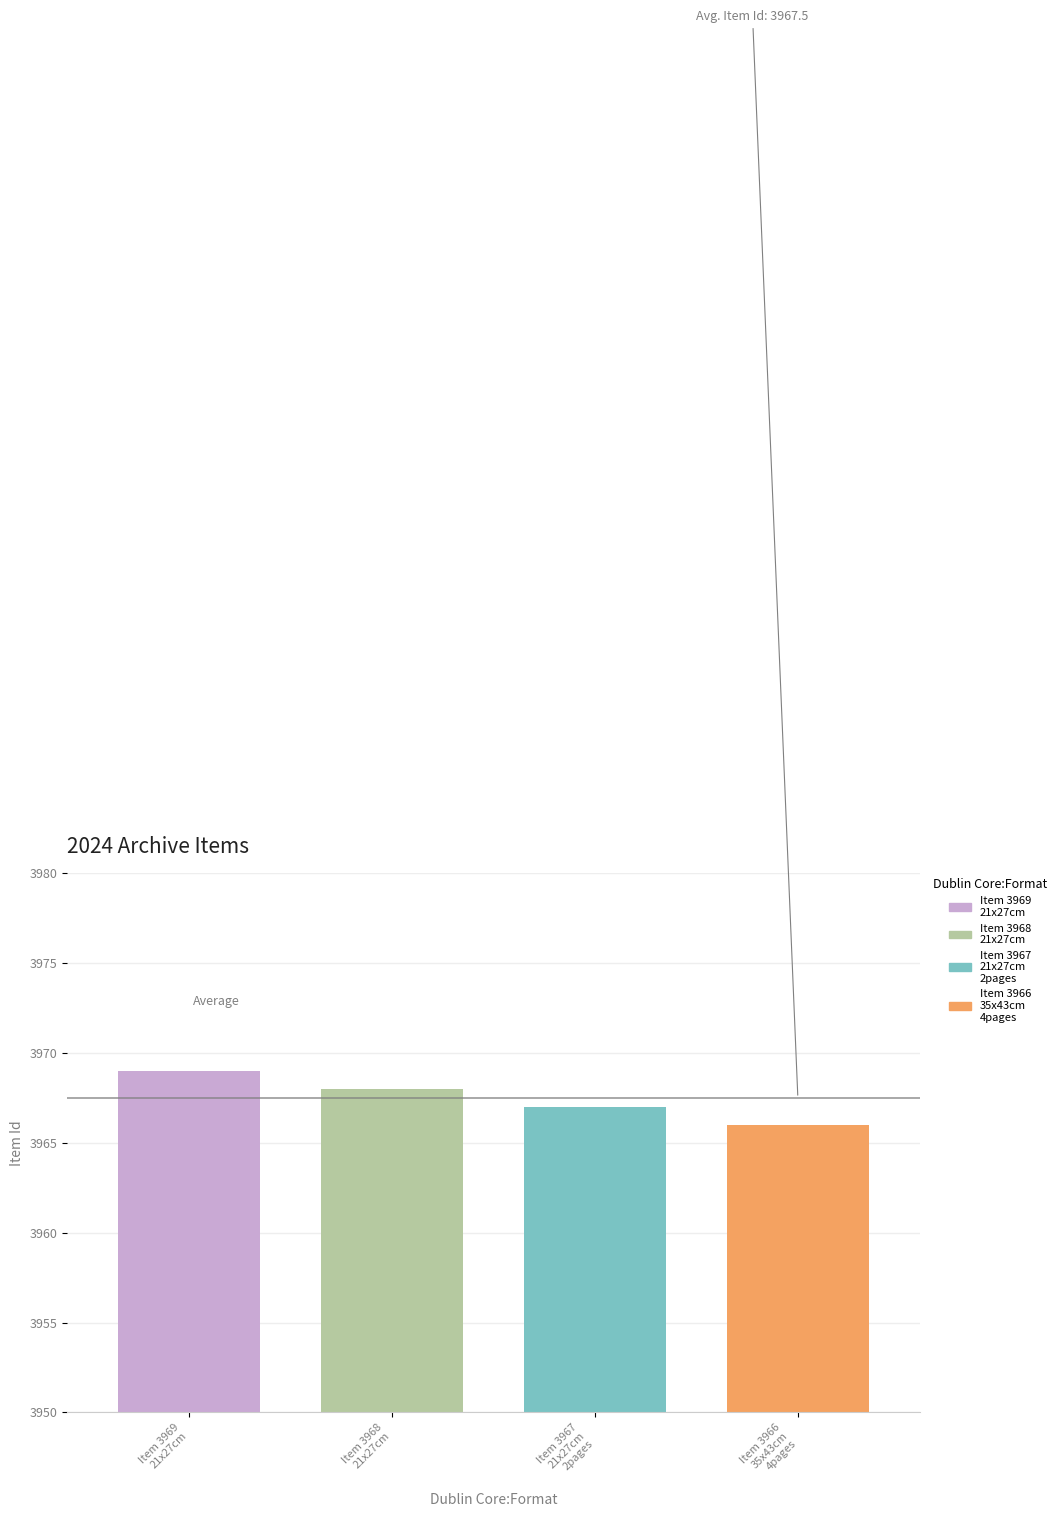

What is the maximum value shown in the chart?

3969